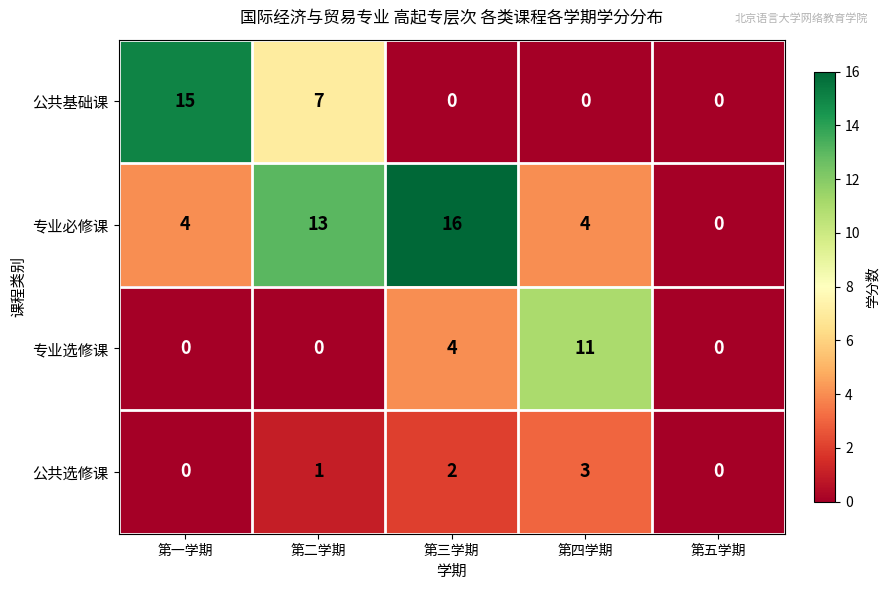

Which category has the highest value across all series?

第三学期